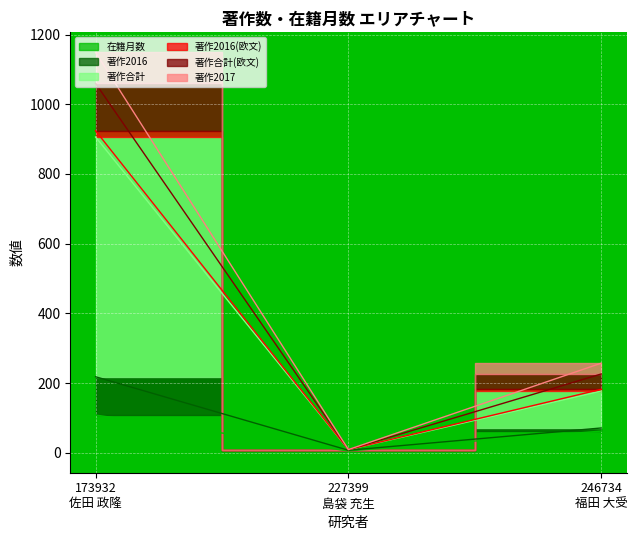

How many lines are shown in the chart?

6